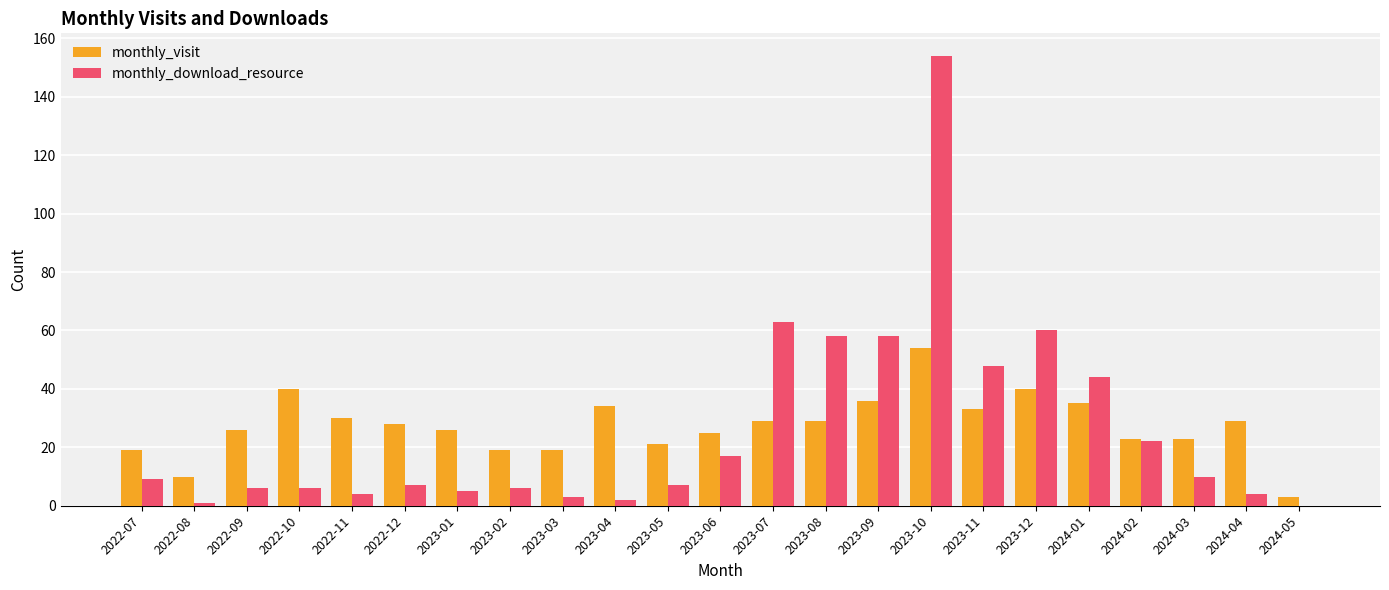

Count the number of data series in this chart.

2